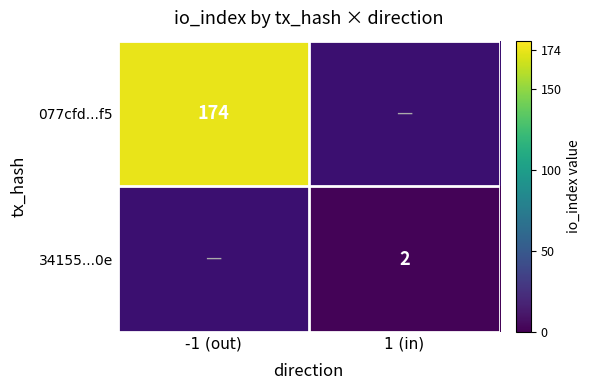

How many categories are shown in the chart?

2